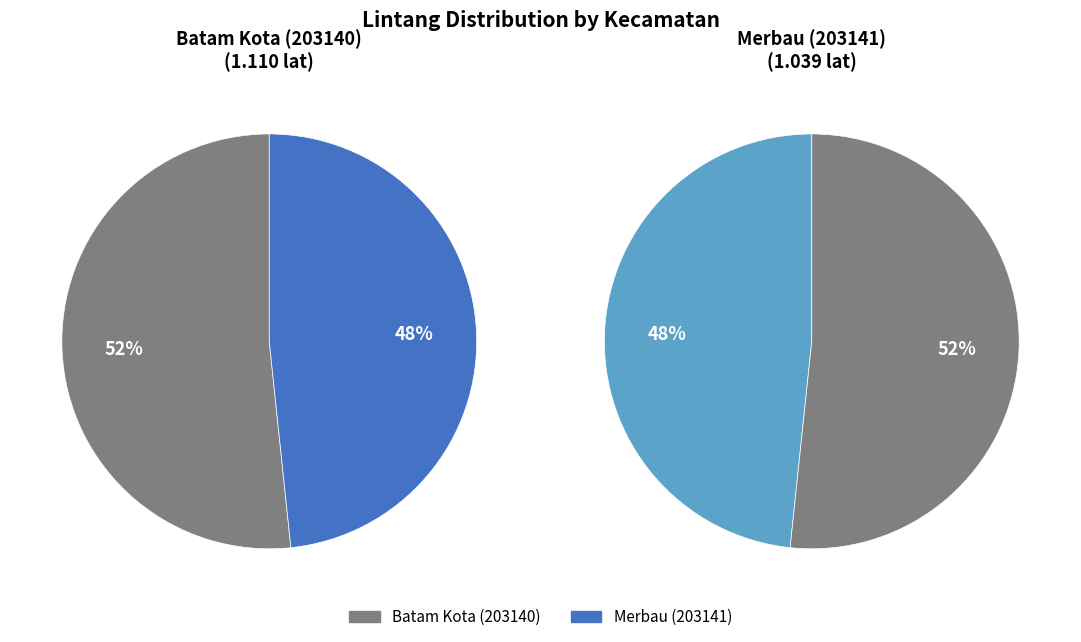

How many slices are in this pie chart?

2